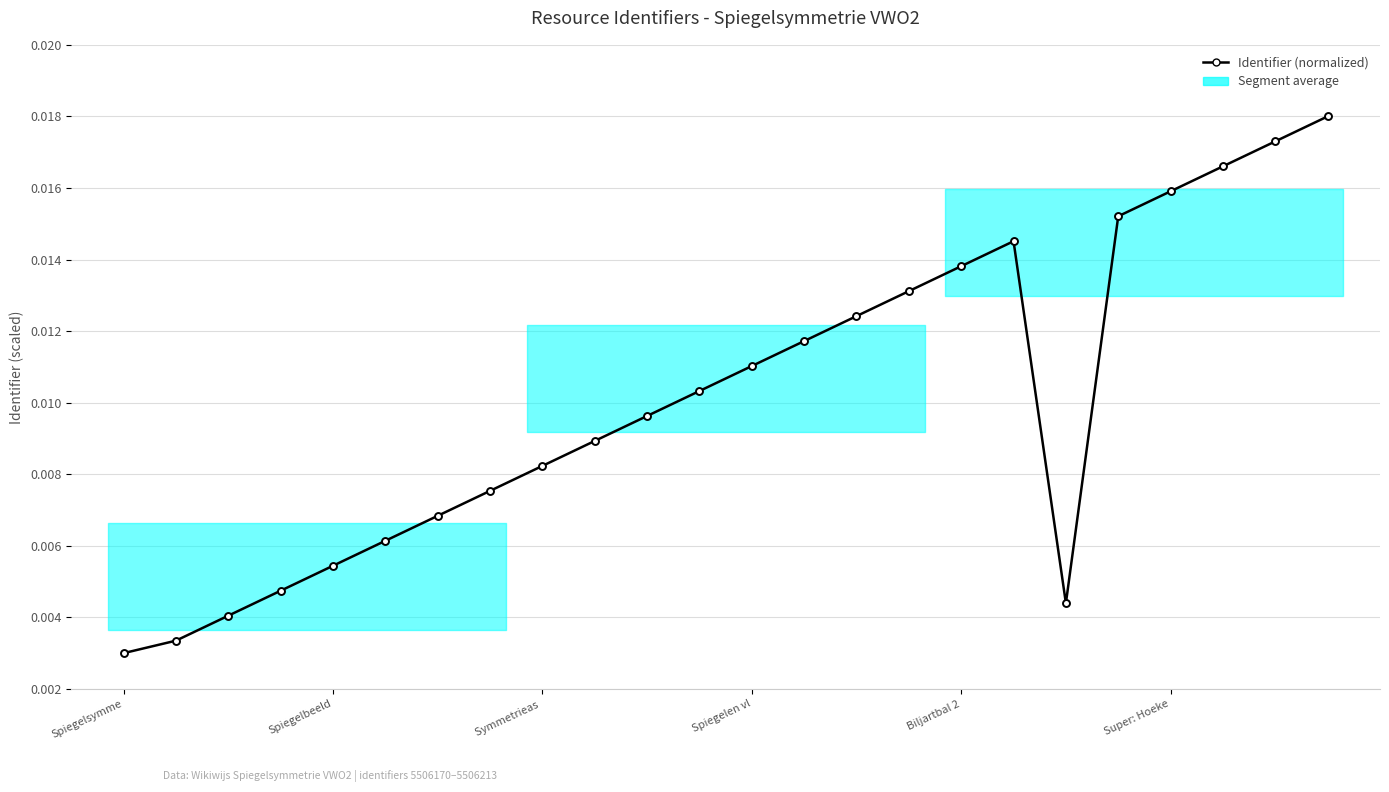

Between Spiegelbeeld and 16, which is larger?

16